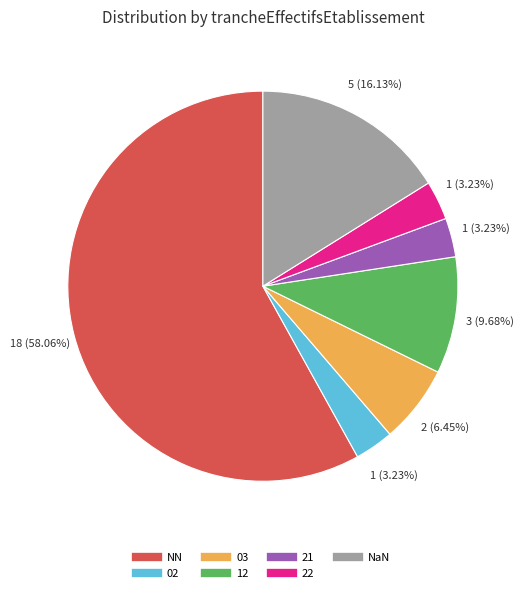

Is there any slice that represents more than half of the pie?

Yes